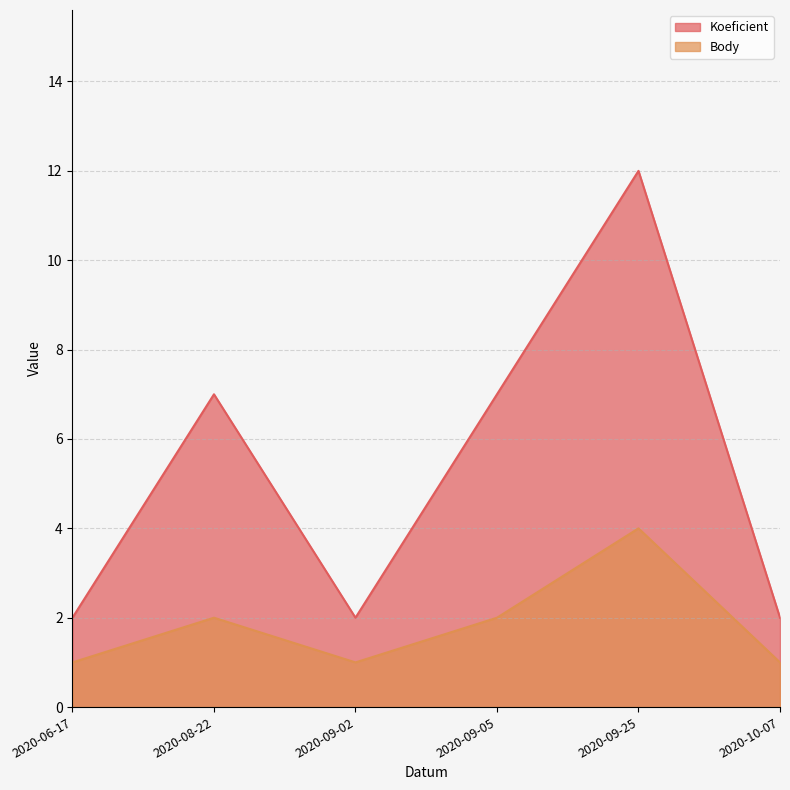

True or false: Koeficient and Body cross at least once.

False